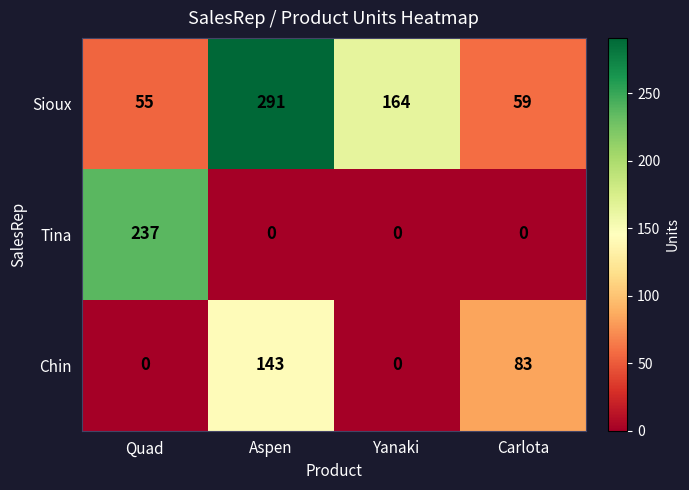

Which series has the largest range (max minus min)?

Tina